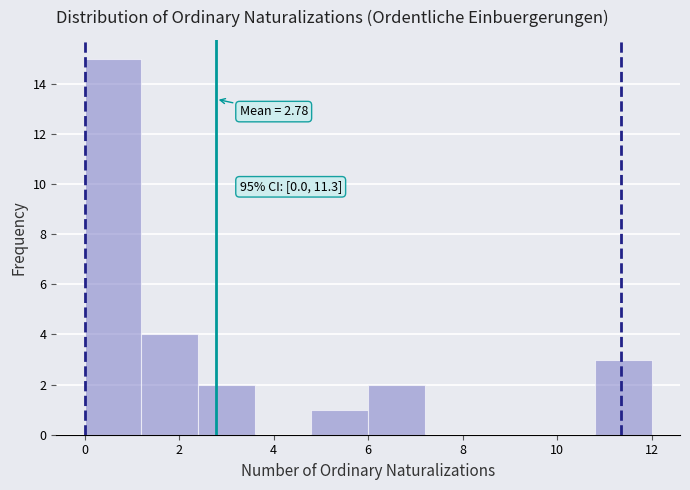

Which range on the x-axis has the tallest bar?

0.0 to 1.2